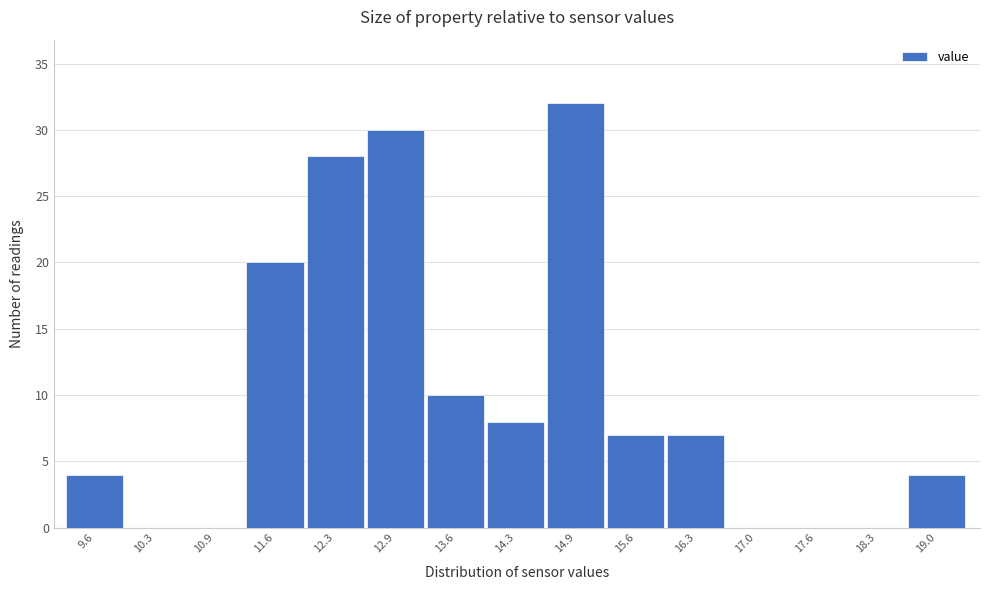

Reading left to right, list all the values displayed in this chart.

9.6=4	10.3=0	10.9=0	11.6=20	12.3=28	12.9=30	13.6=10	14.3=8	14.9=32	15.6=7	16.3=7	17.0=0	17.6=0	18.3=0	19.0=4